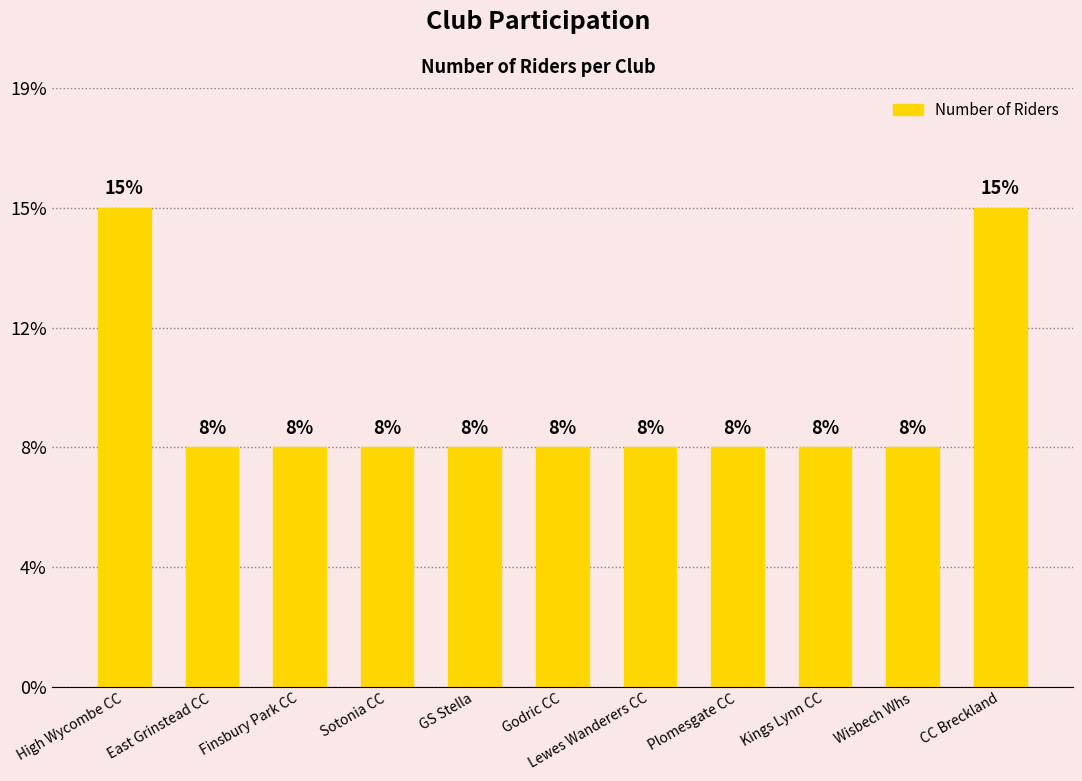

Are the bars horizontal?

No